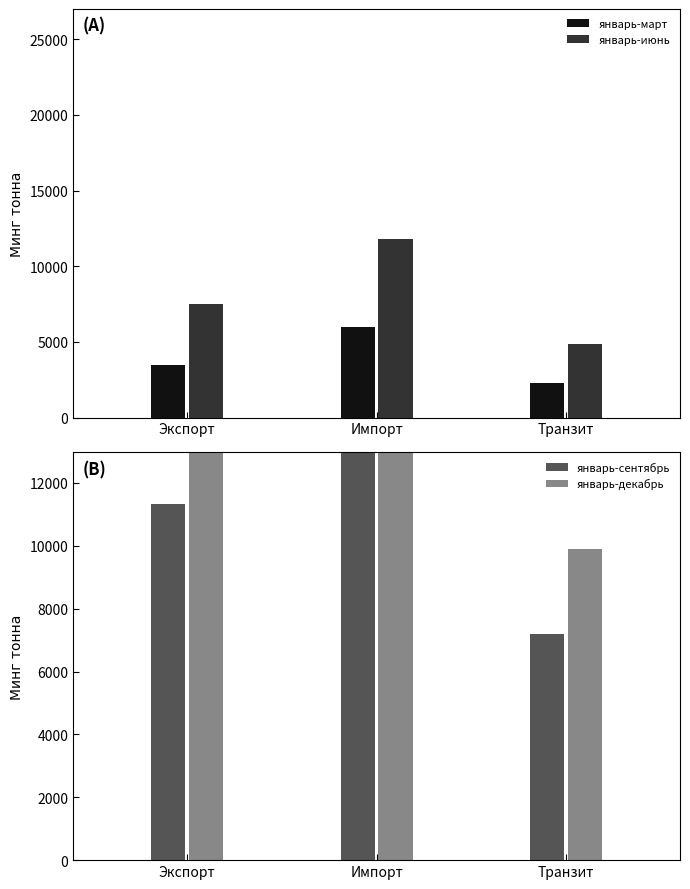

Which category has the lowest value in the январь-июнь series?

Транзит